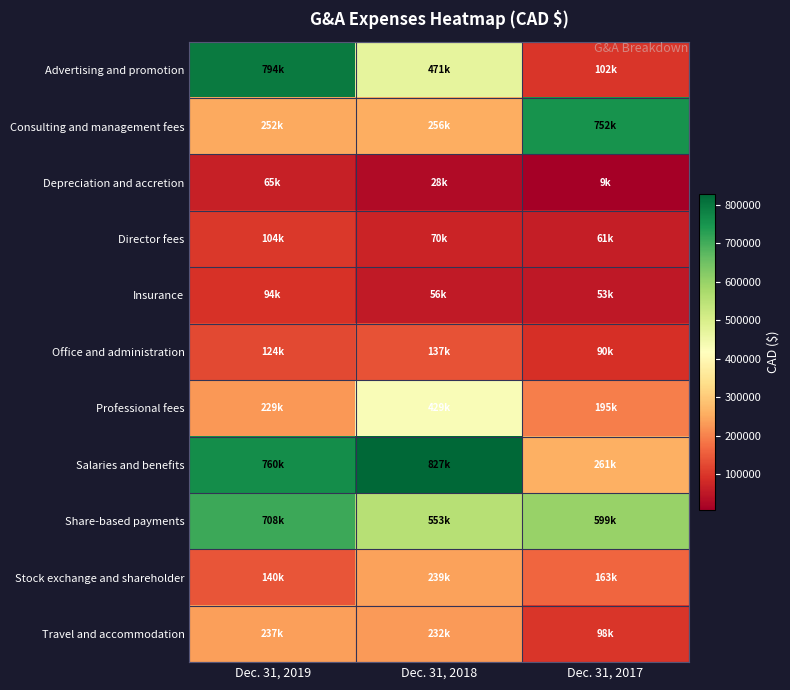

What is the maximum value shown in the chart?

827168